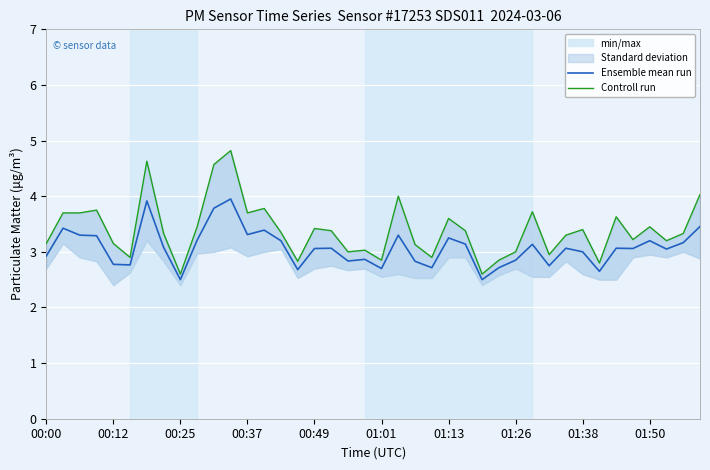

What is the difference between the highest and lowest values at 23?

0.2